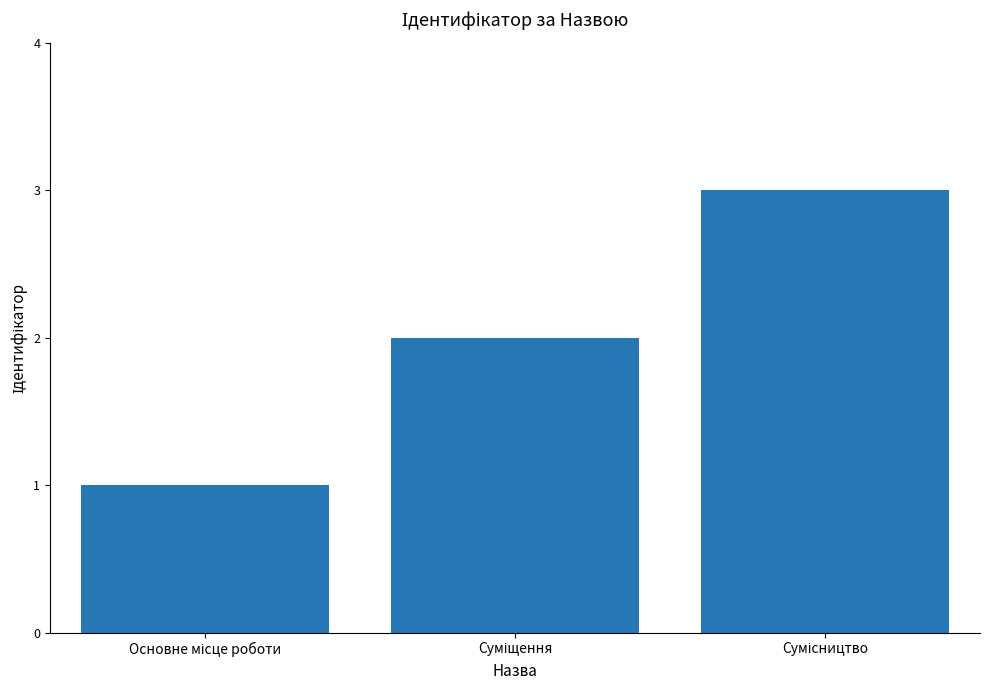

What is the sum of all values?

6